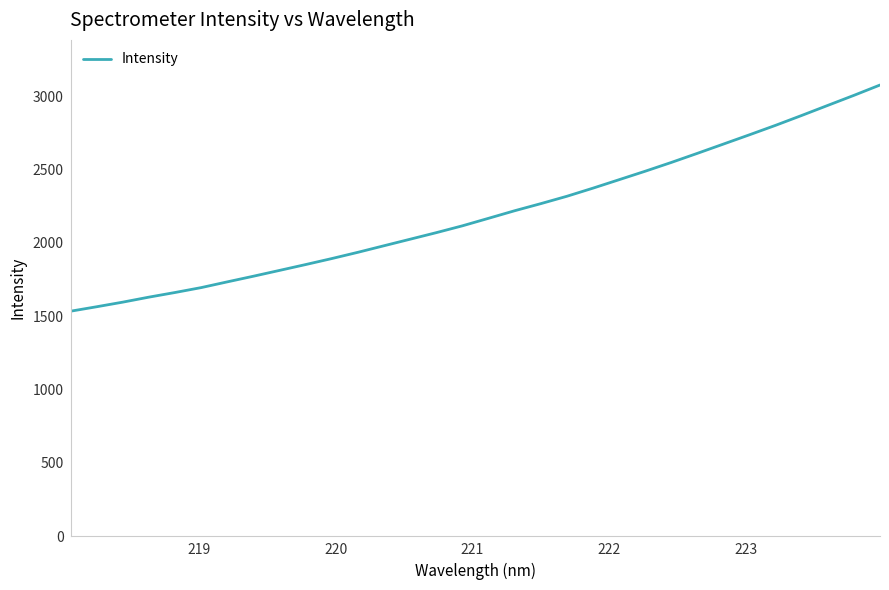

What is the minimum value shown in the chart?

1534.6